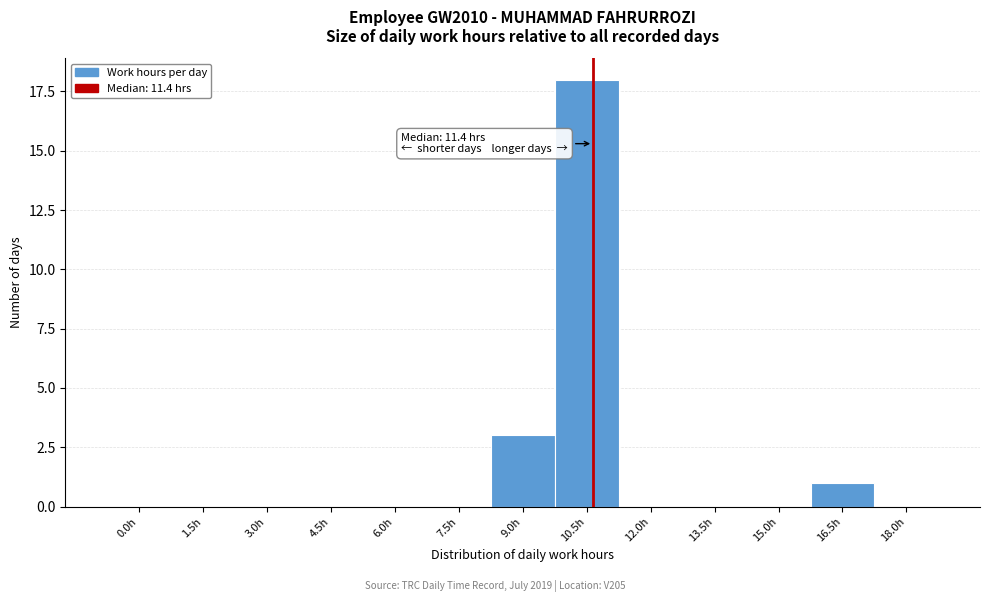

Reading left to right, extract all data points from this chart.

0.0h=0	1.5h=0	3.0h=0	4.5h=0	6.0h=0	7.5h=0	9.0h=3	10.5h=18	12.0h=0	13.5h=0	15.0h=0	16.5h=1	18.0h=0